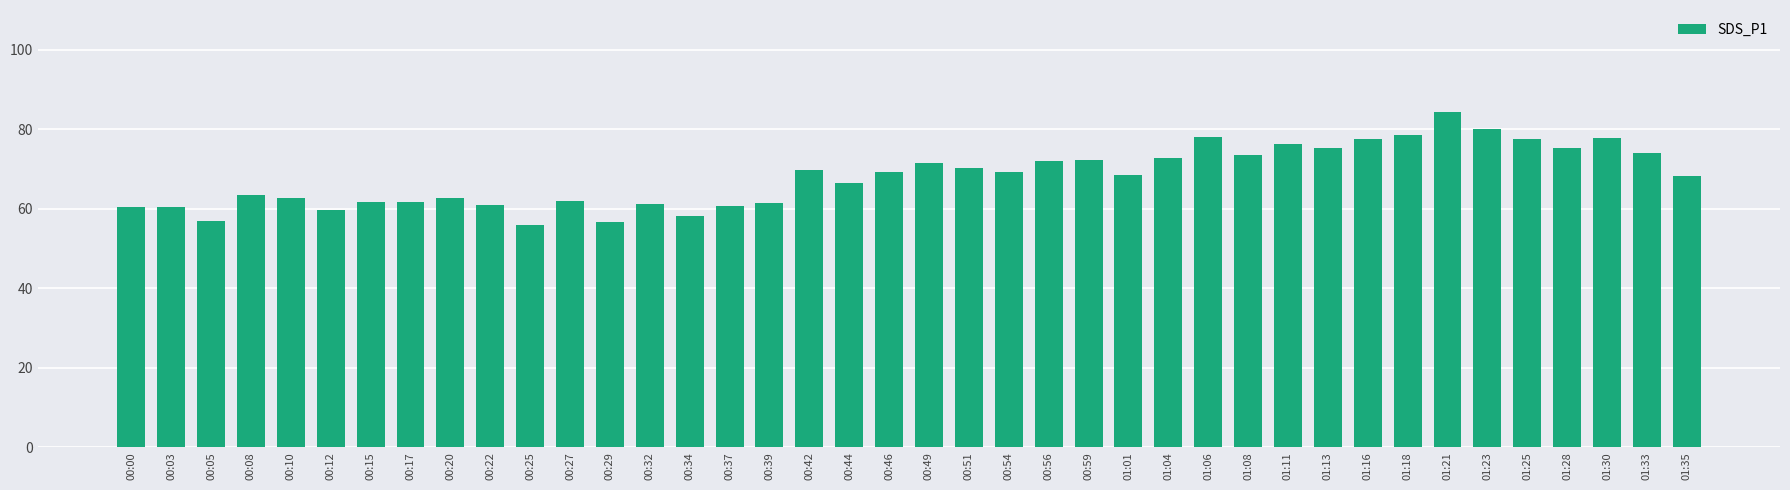

What is the label of the 5th bar from the right?

01:25